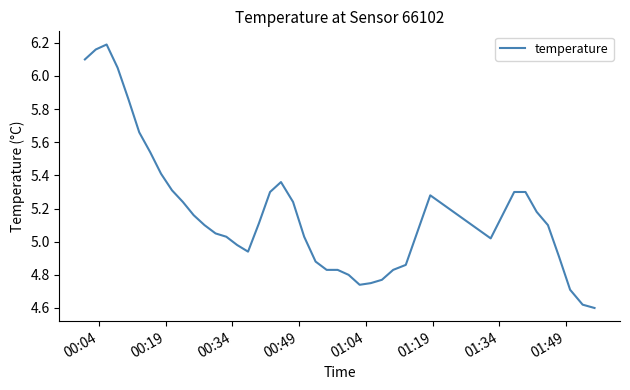

What is the difference between the maximum and minimum values?

1.6